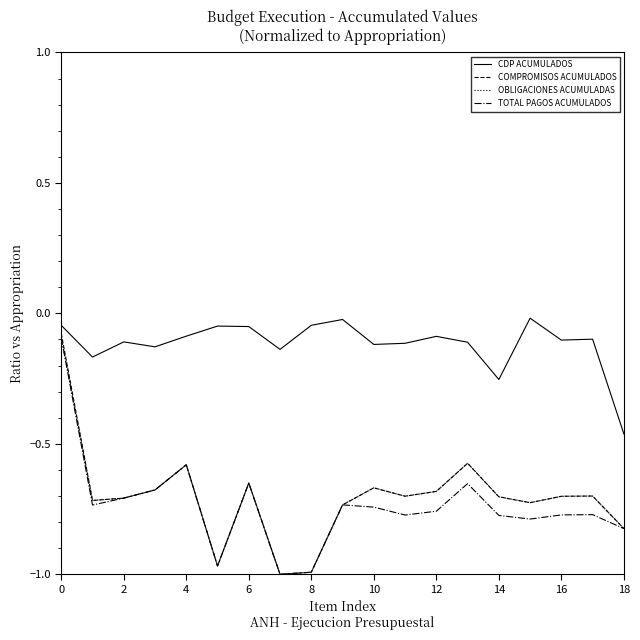

Which series has the largest total across all categories?

CDP ACUMULADOS